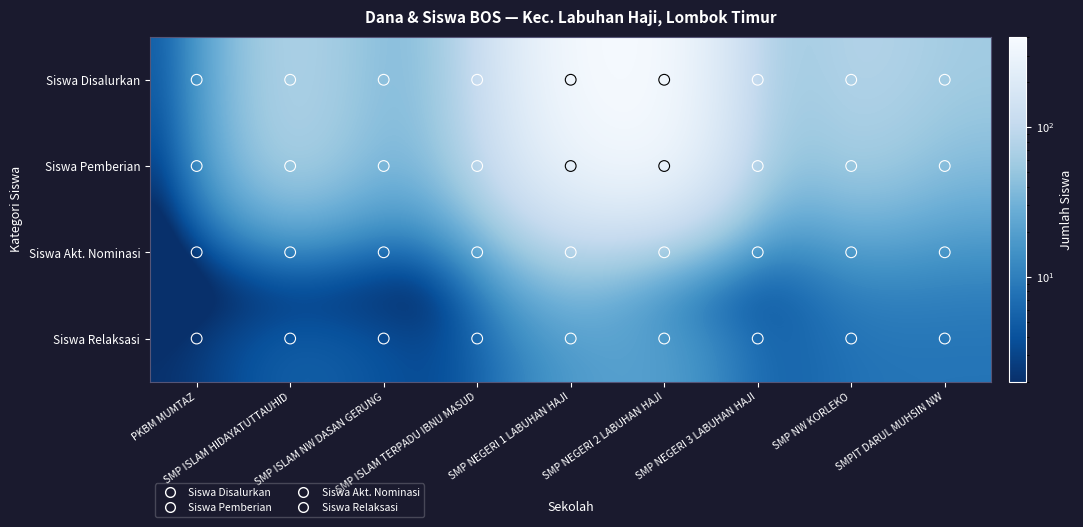

Which series has the largest total across all categories?

Siswa Disalurkan